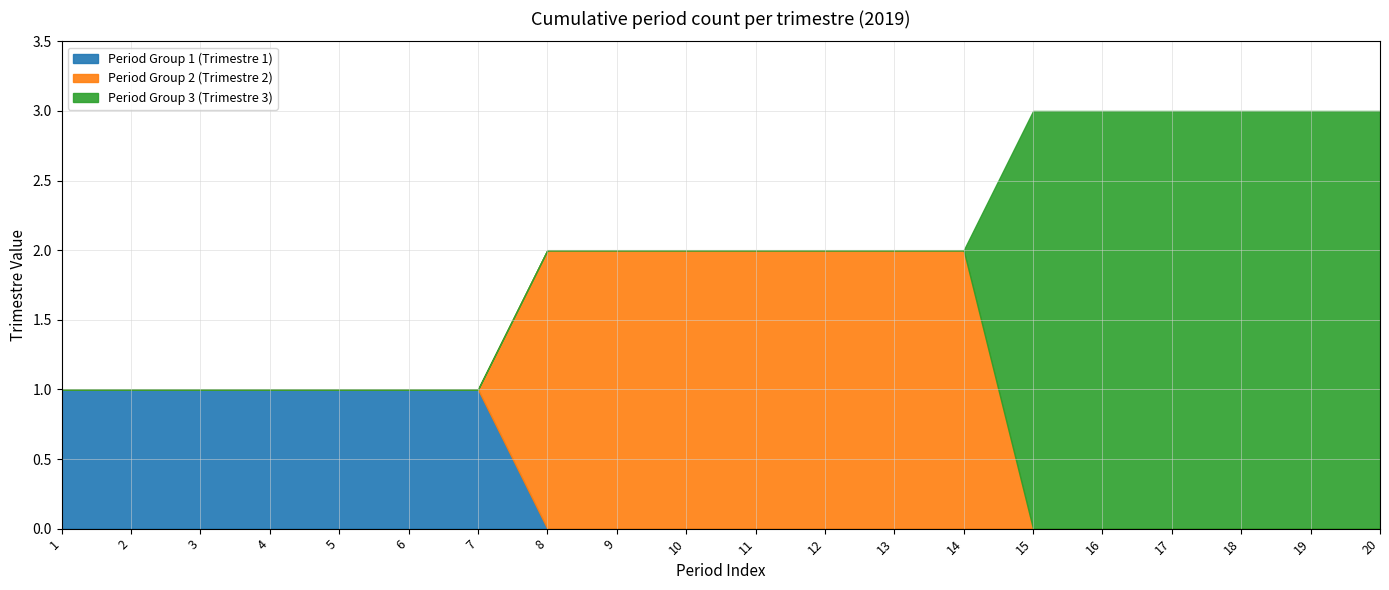

What is the difference between the highest and lowest values at 4?

1